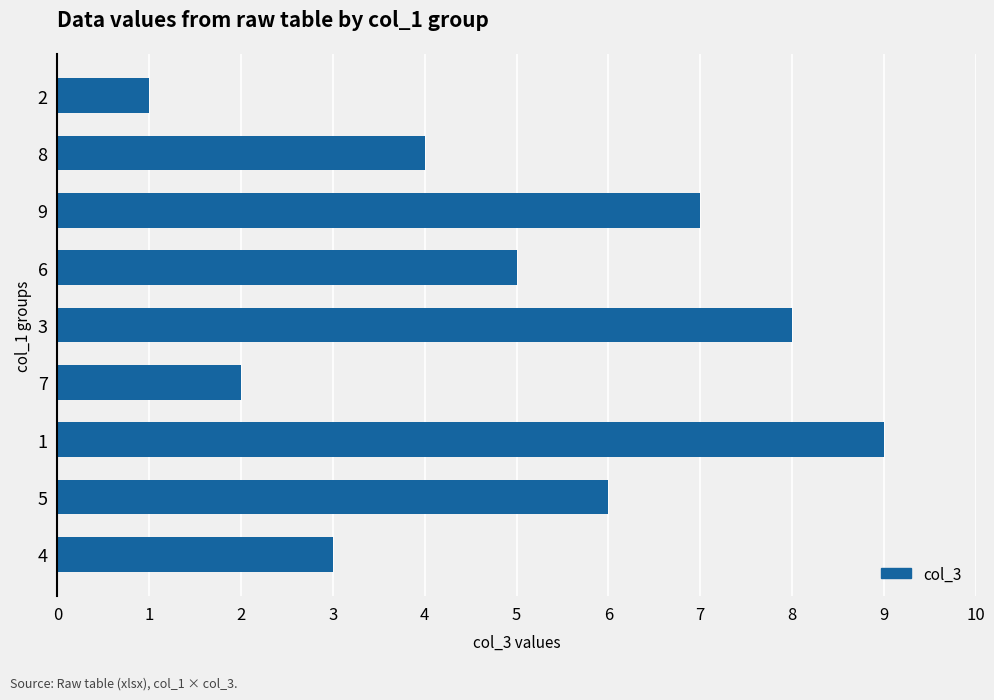

Approximately how many times larger is the value at 8 compared to 6?

0.8